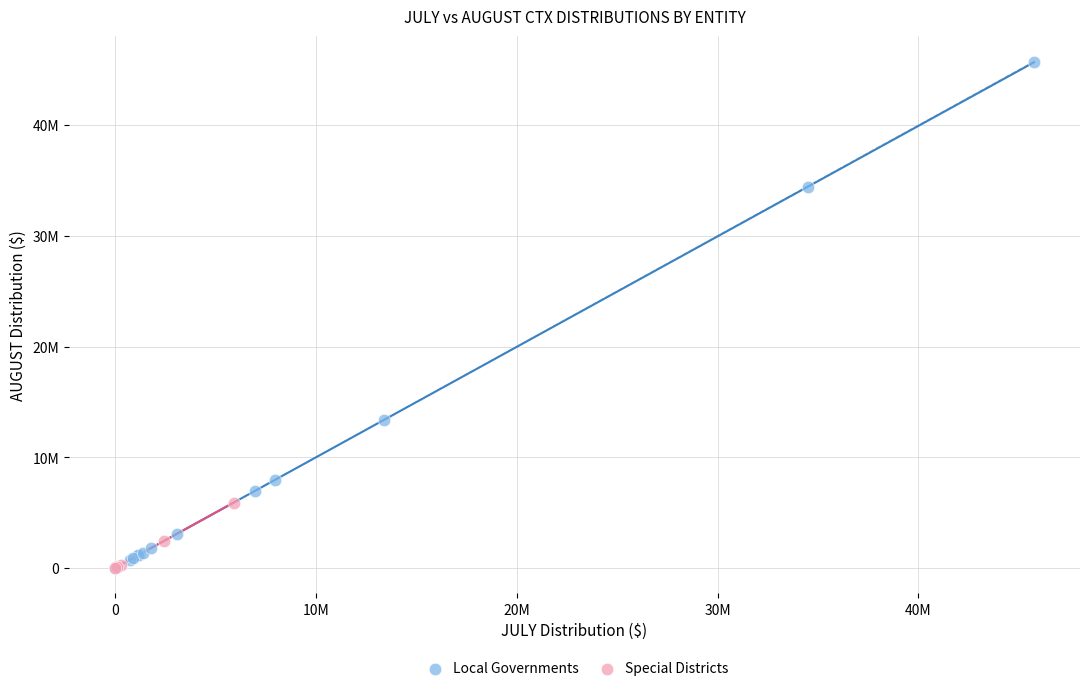

Which series reaches the maximum Y coordinate?

Local Governments